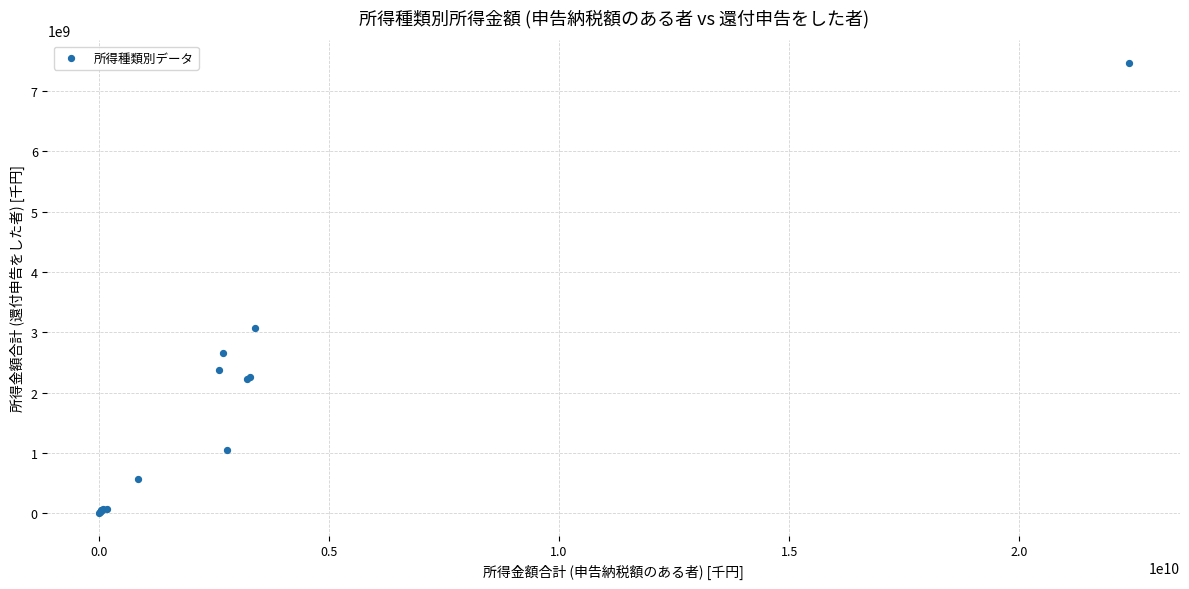

What Y value in the scatter plot is closest to 3734311451?

3067413157